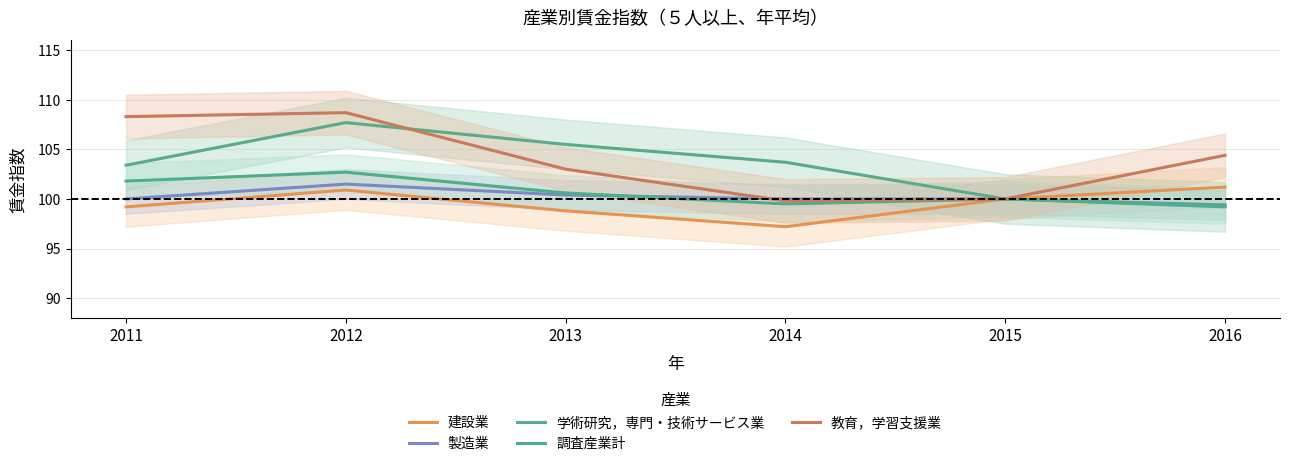

At 2016, list the series in order from smallest to largest.

学術研究，専門・技術サービス業, 調査産業計, 製造業, 建設業, 教育，学習支援業